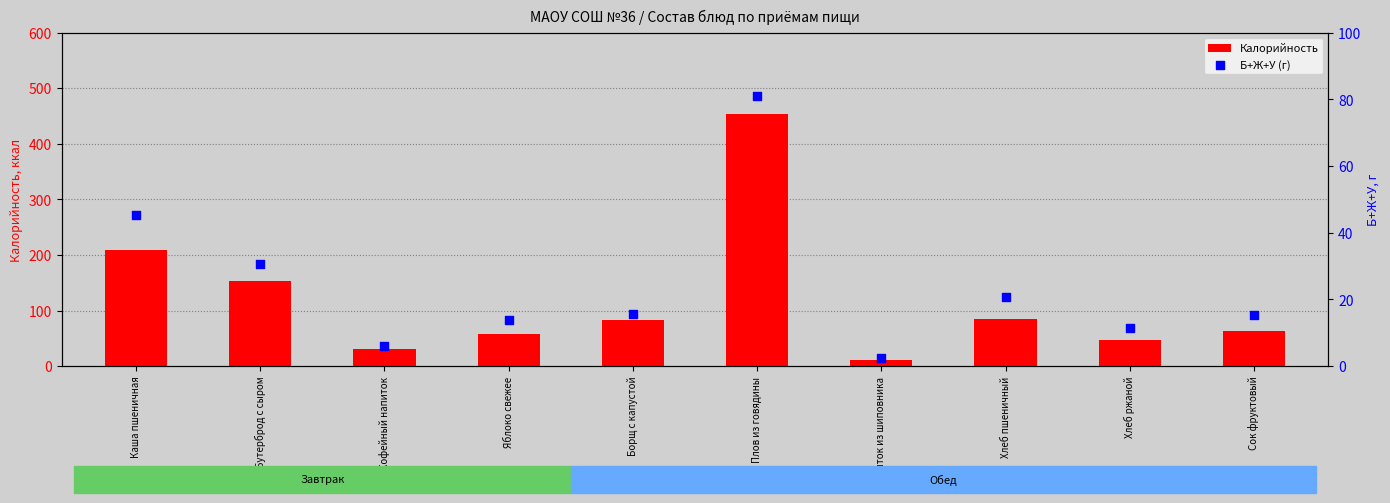

At which category is the sum across all series the highest?

Плов из говядины